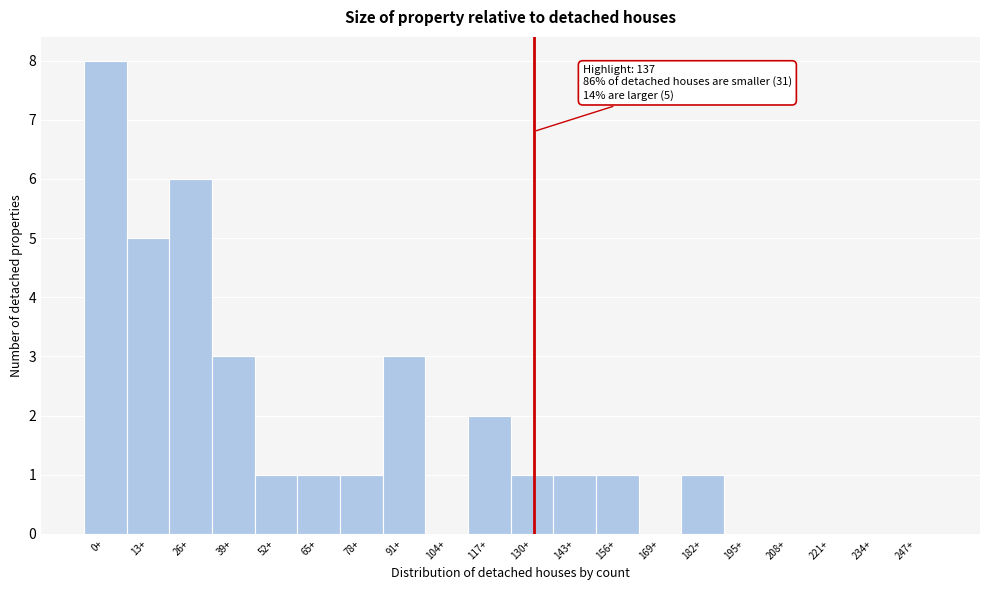

Reading left to right, extract all data points from this chart.

0+=8	13+=5	26+=6	39+=3	52+=1	65+=1	78+=1	91+=3	104+=0	117+=2	130+=1	143+=1	156+=1	169+=0	182+=1	195+=0	208+=0	221+=0	234+=0	247+=0